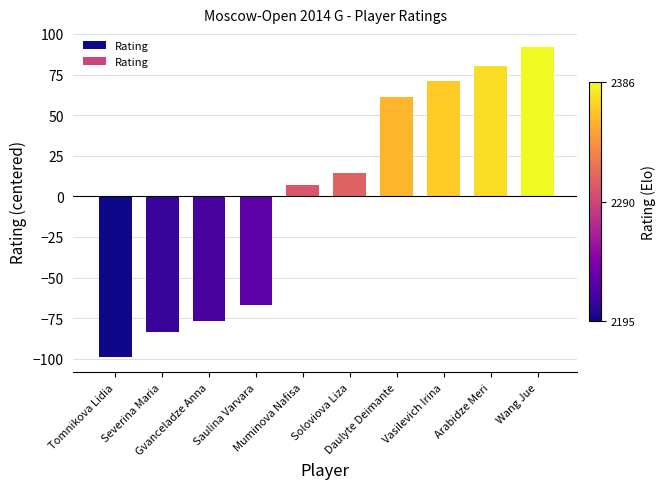

What is the greatest value displayed?

92.2